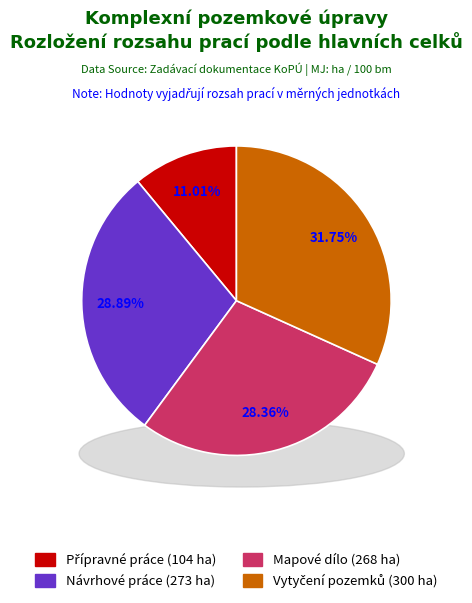

What percentage is the Přípravné práce slice, to the nearest percent?

11%